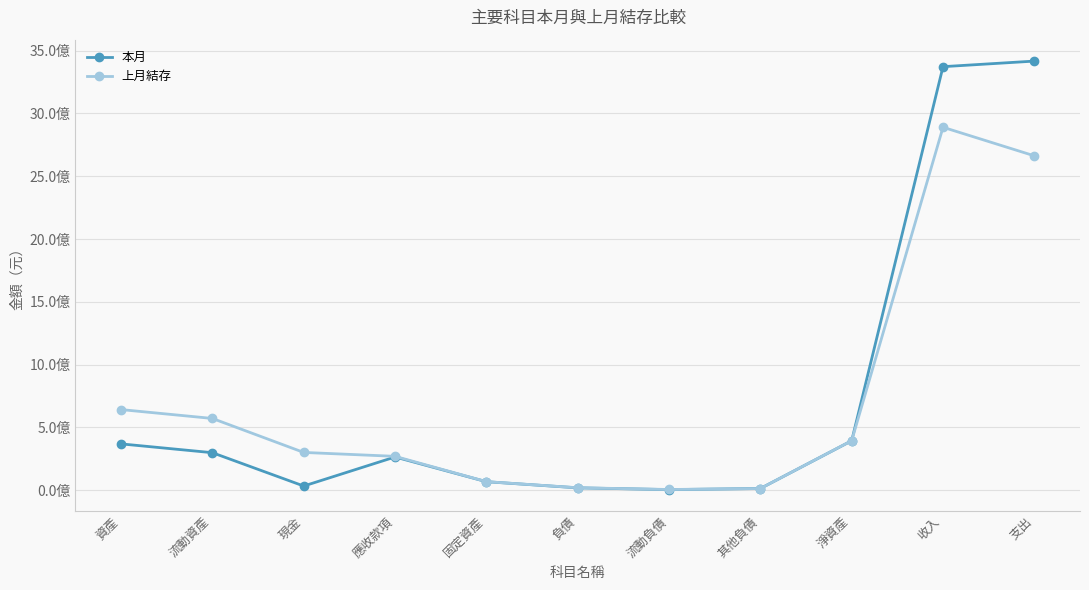

Where is the first local maximum for 本月?

應收款項